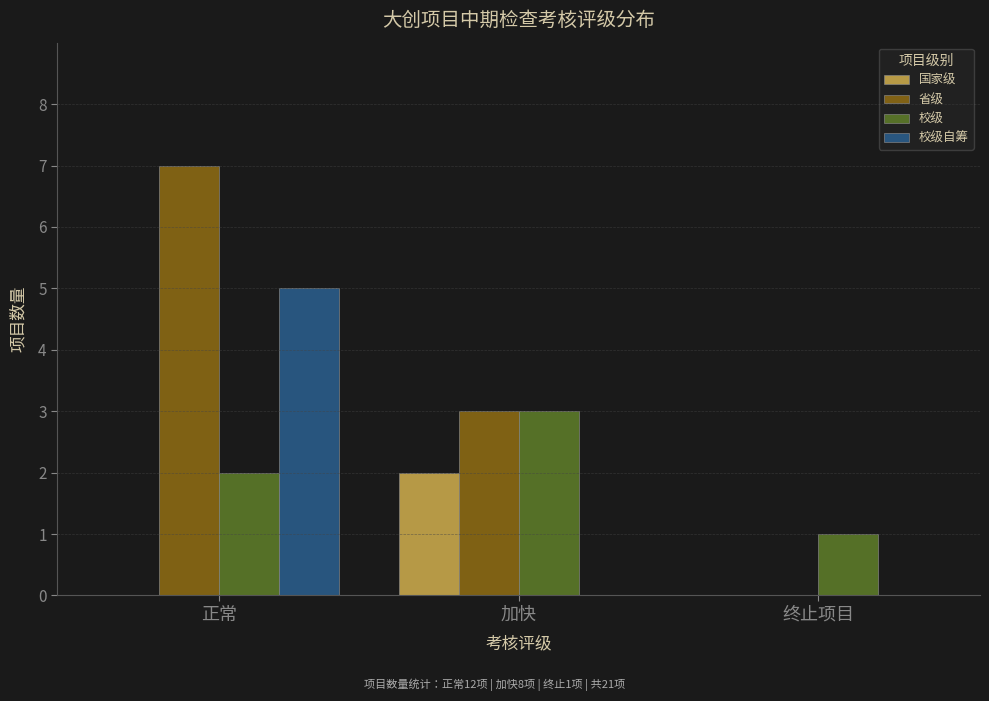

Reading right to left, extract all data points from this chart.

国家级: 终止项目=0	加快=2	正常=0
省级: 终止项目=0	加快=3	正常=7
校级: 终止项目=1	加快=3	正常=2
校级自筹: 终止项目=0	加快=0	正常=5